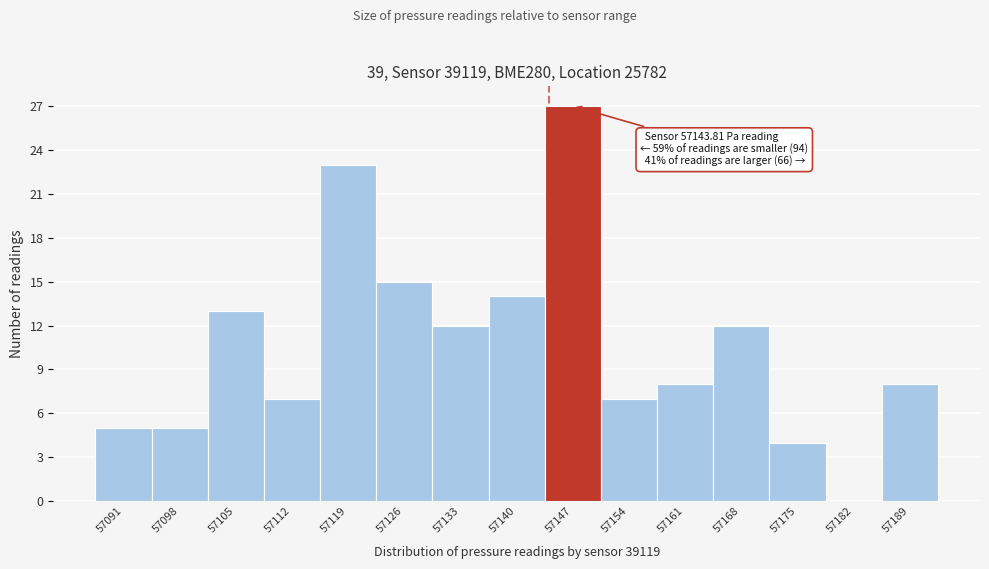

Which range on the x-axis has the tallest bar?

57143 to 57150